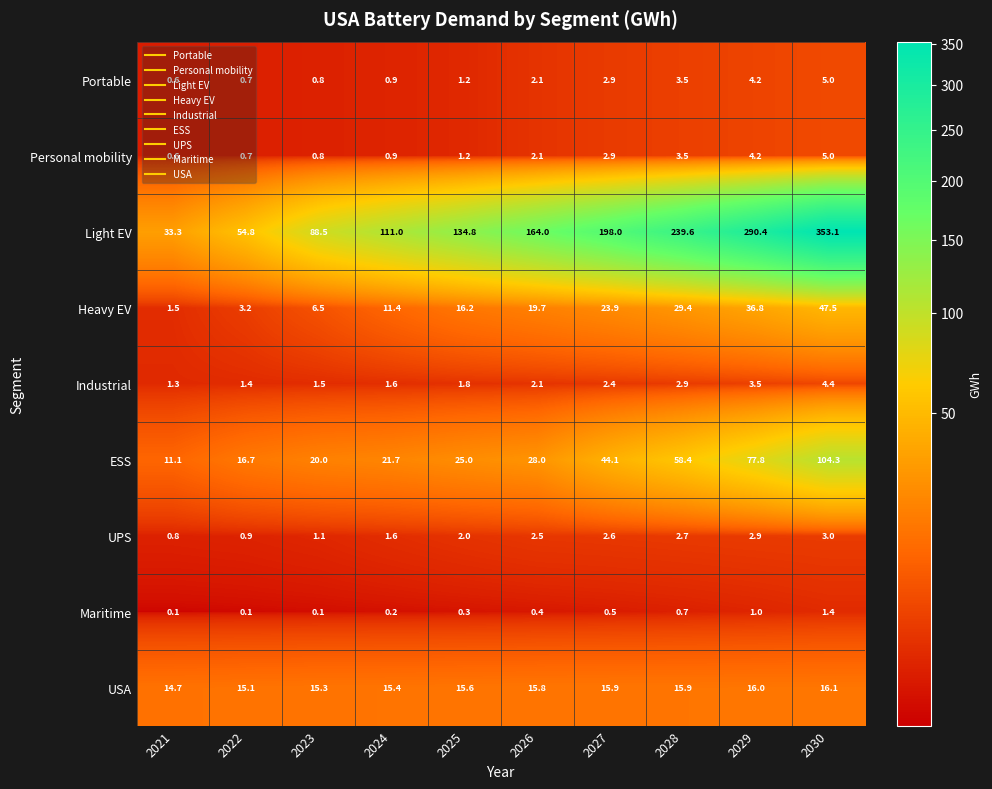

Which series changed the most between 2024 and 2027?

Light EV